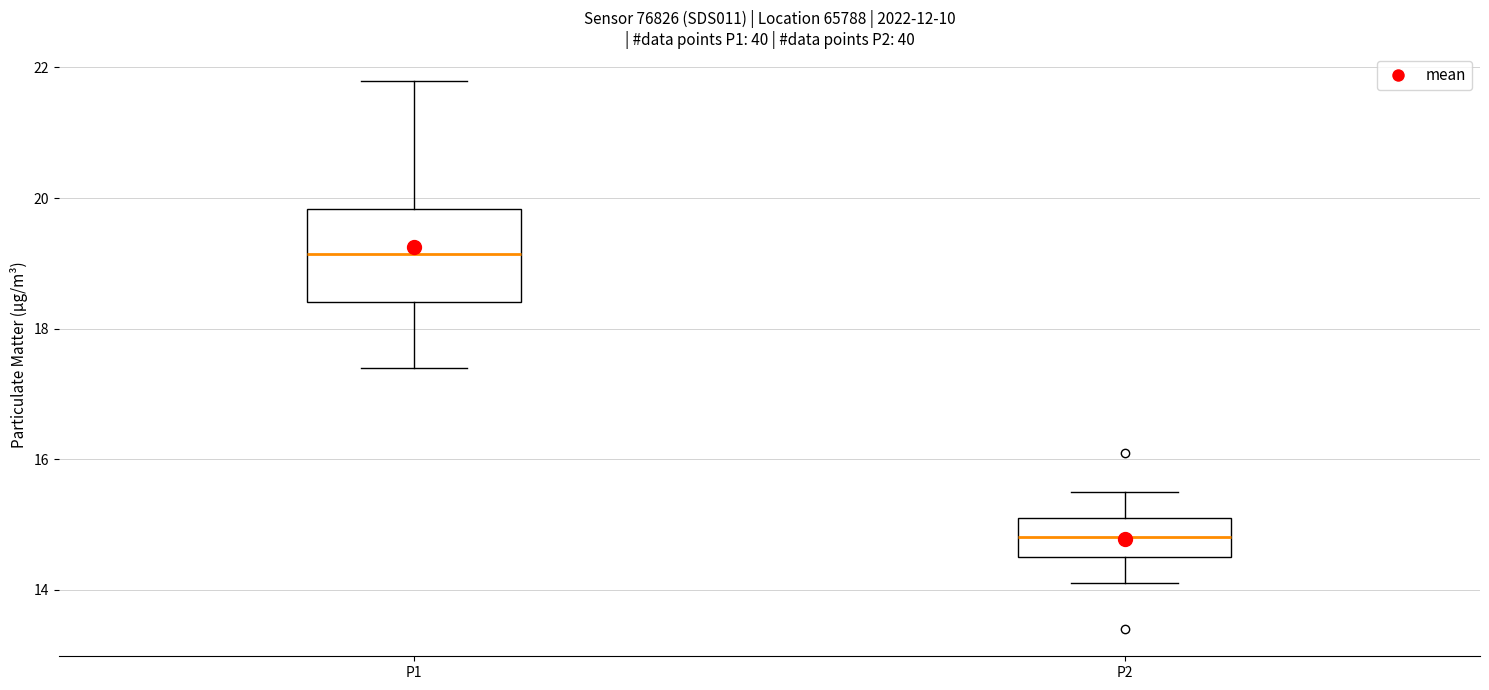

Which box has the lowest median line?

P2